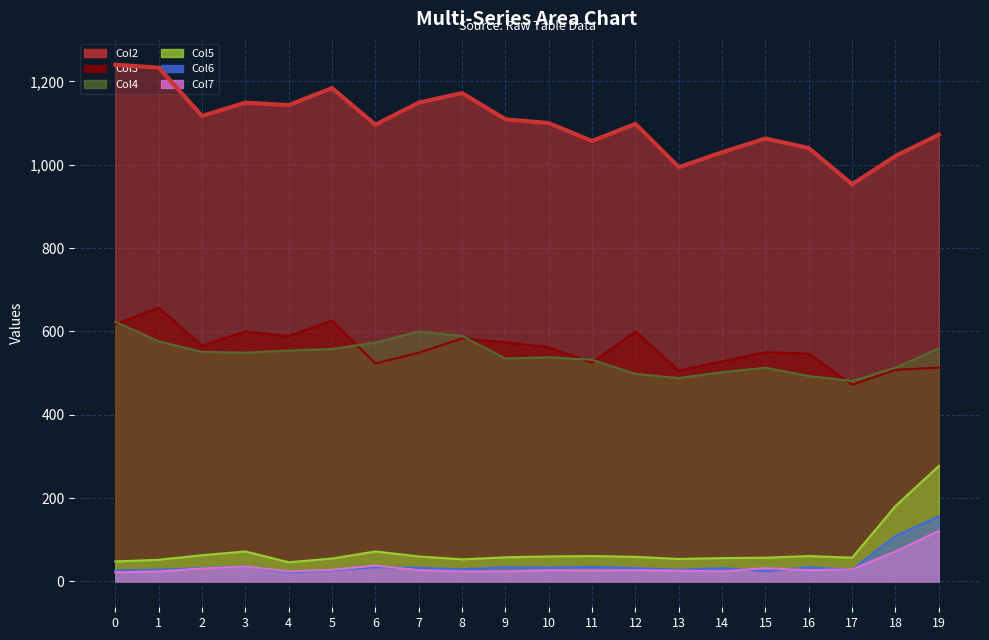

What is the difference between the second highest and minimum values in the Col4 series?

119